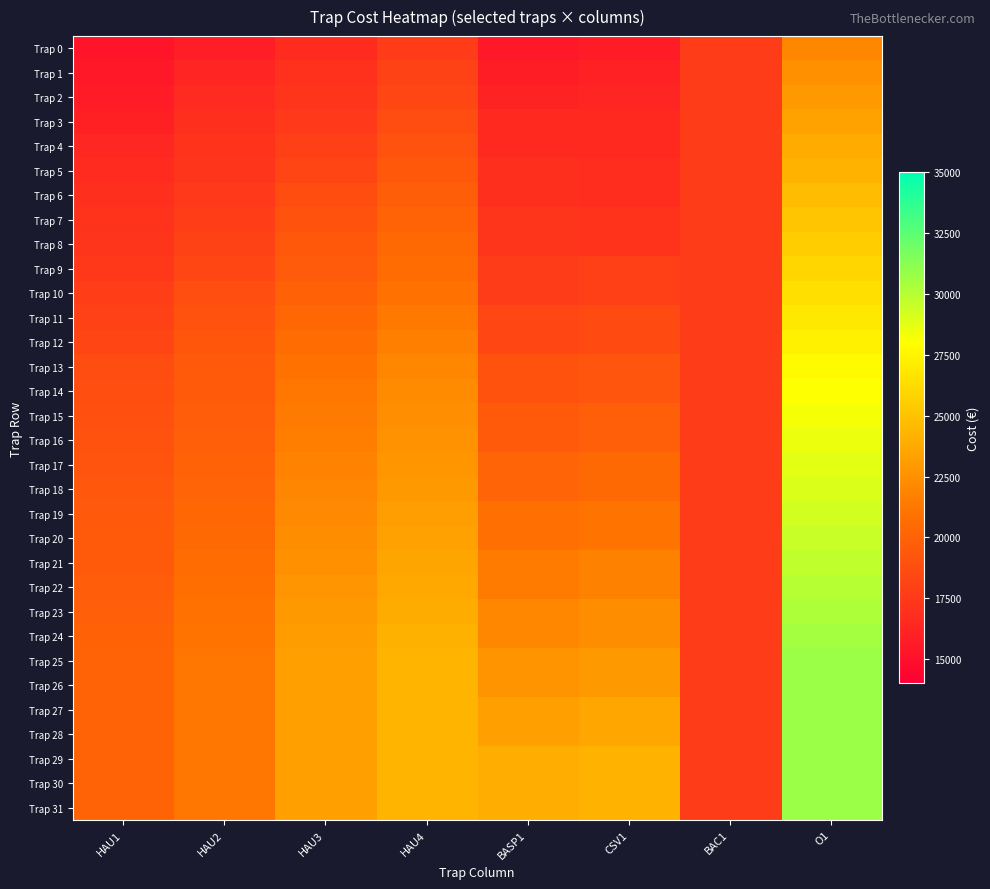

Which has a higher value, HAU1 or O1?

O1